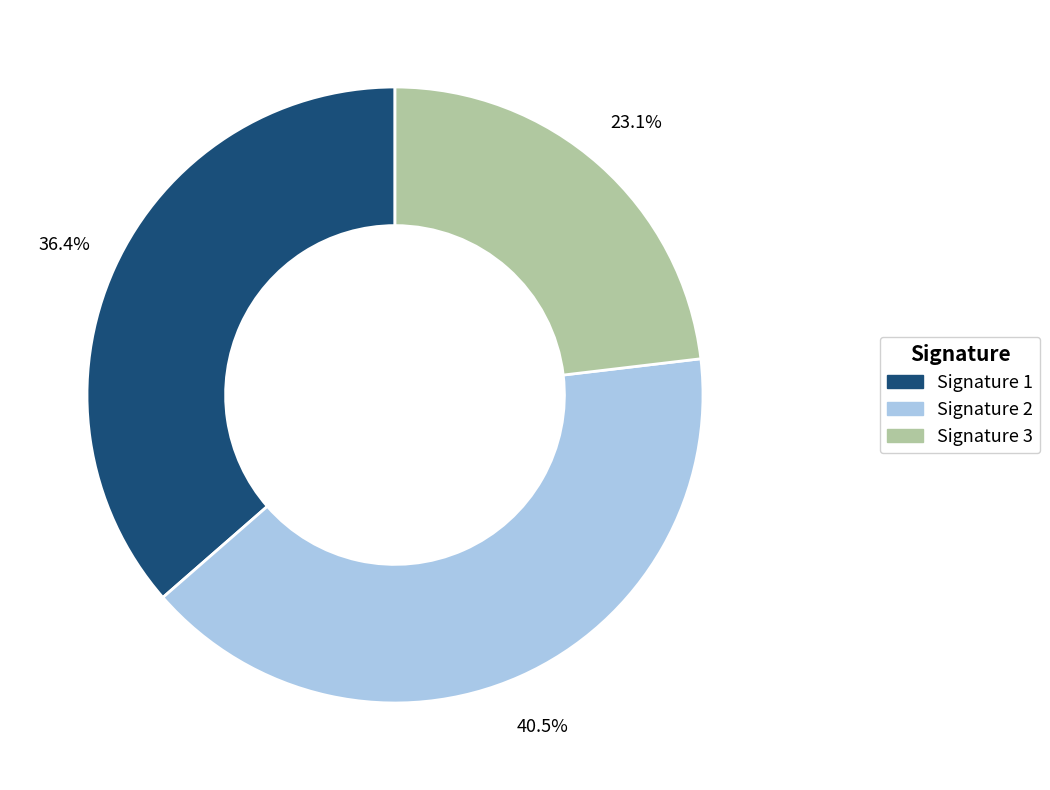

Does any single category account for the majority?

No